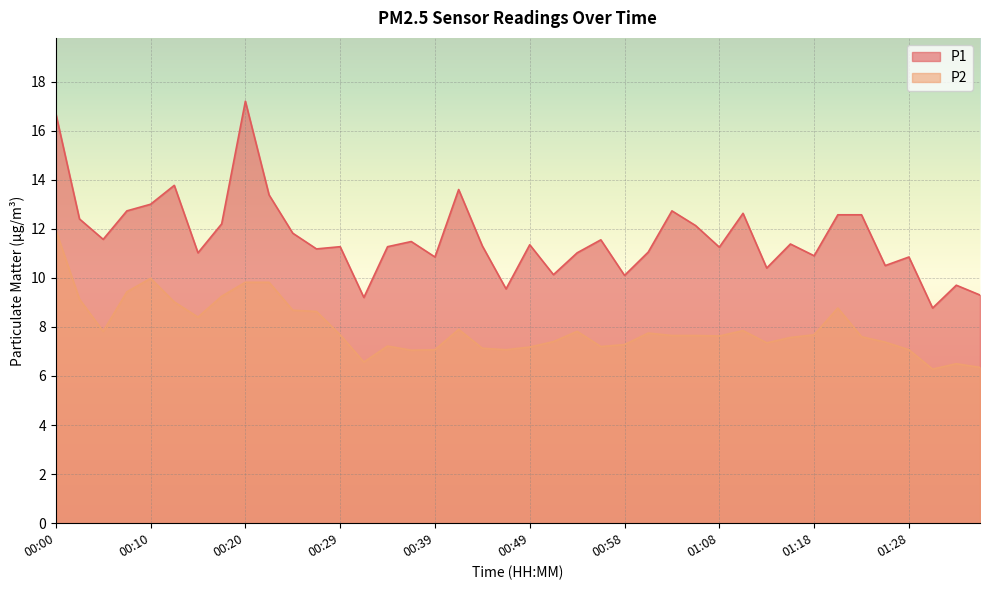

Which series has the largest range (max minus min)?

P1